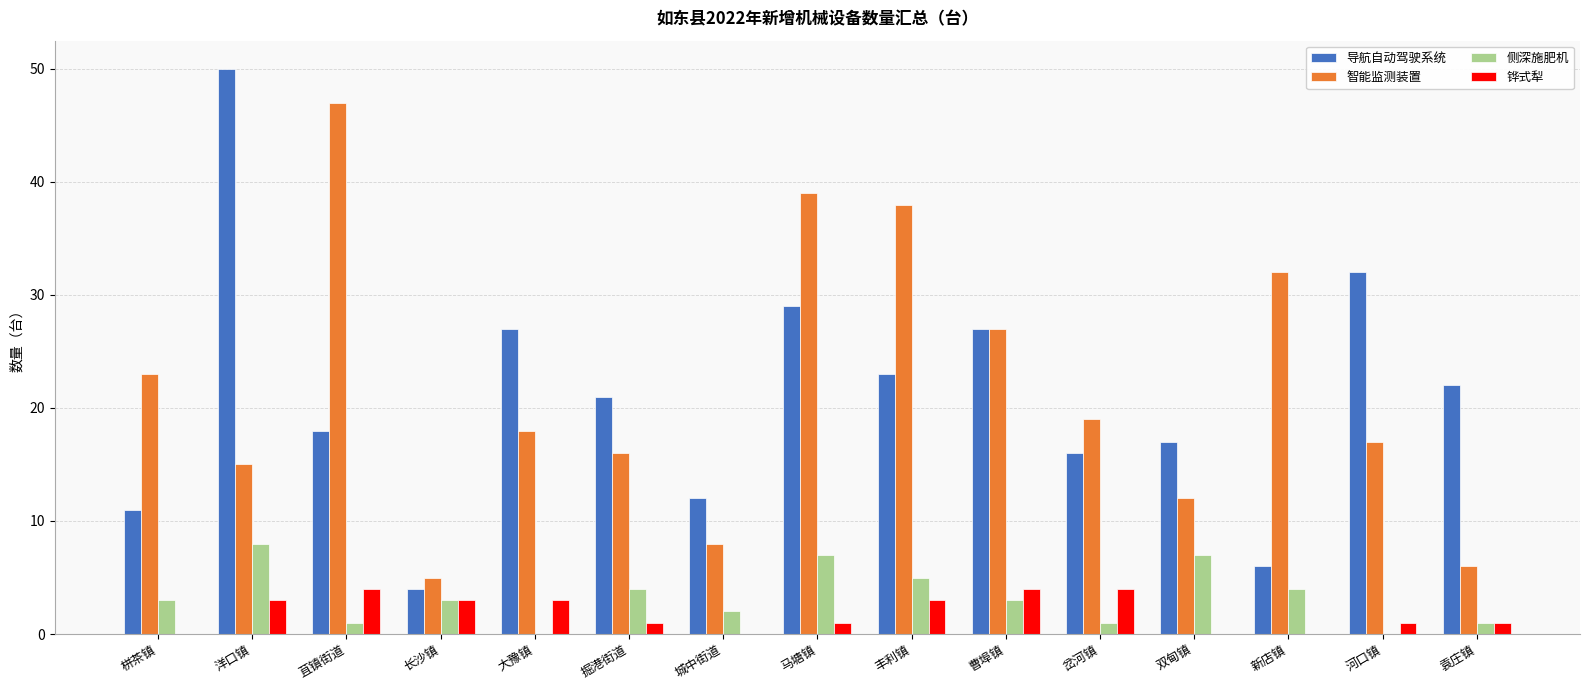

Count the 侧深施肥机 values in the range 1 to 5.

10